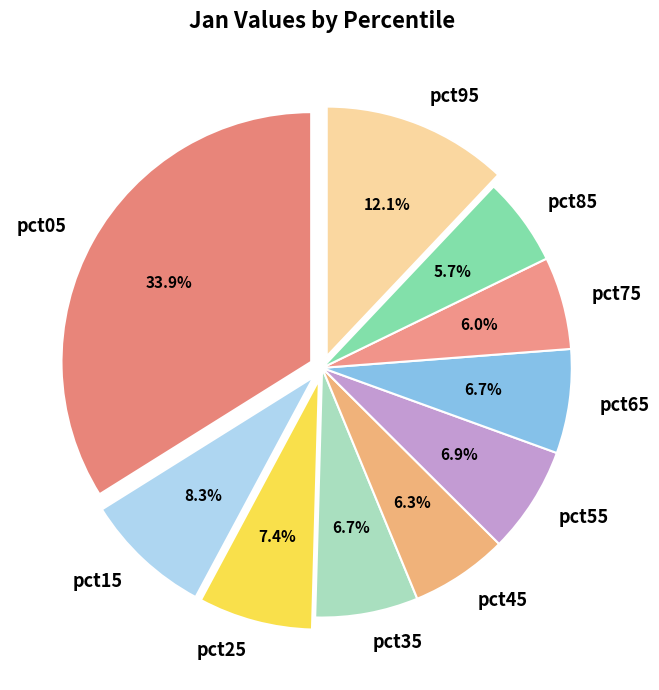

Is there any slice that represents more than half of the pie?

No